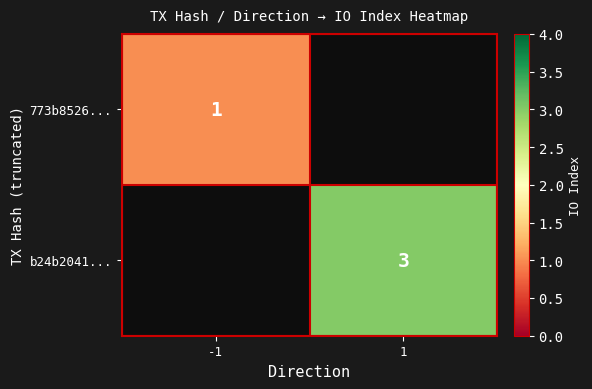

What is the maximum value shown in the chart?

3.0